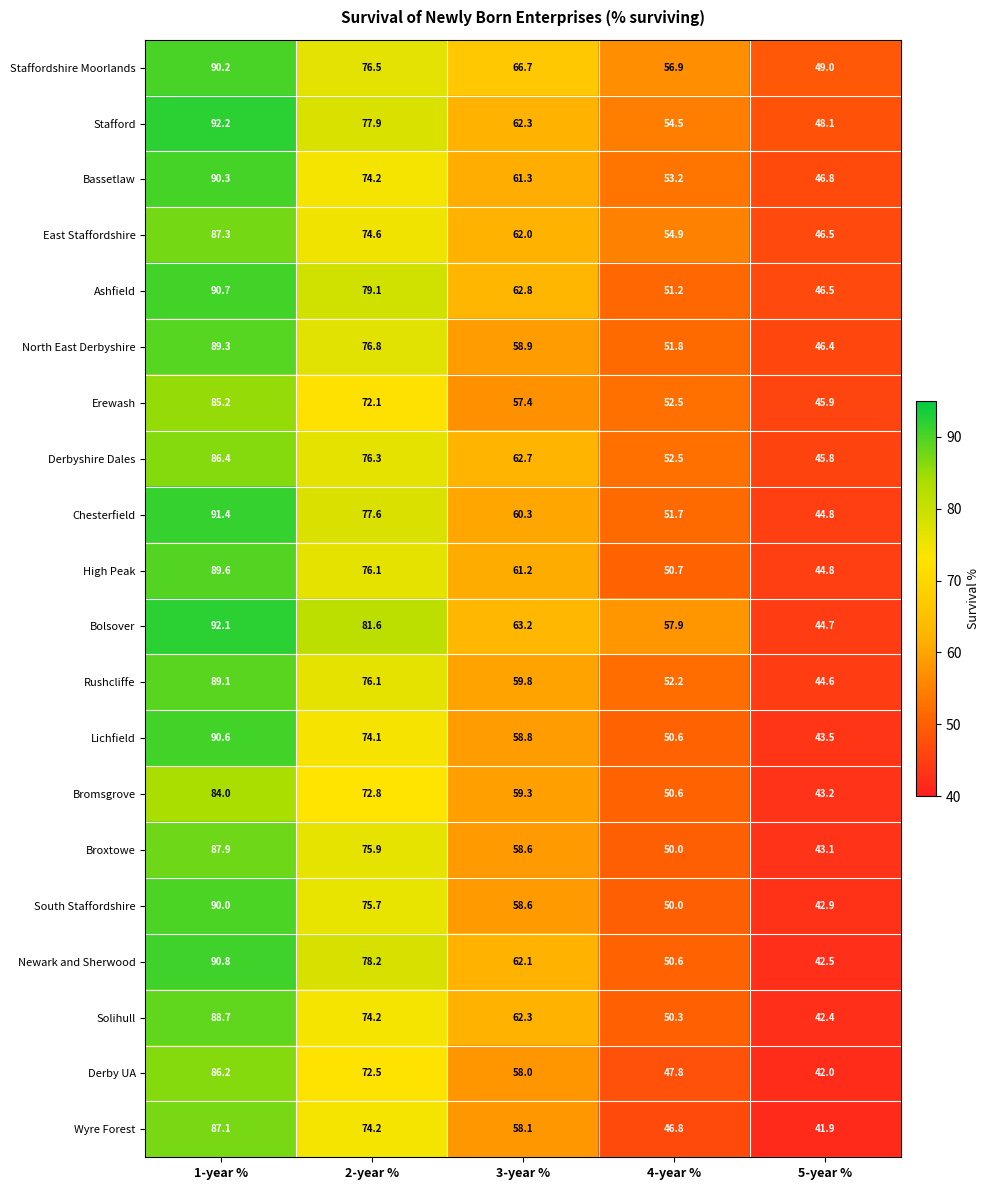

The Lichfield series shows 58.8 at 3-year %. True or false?

True